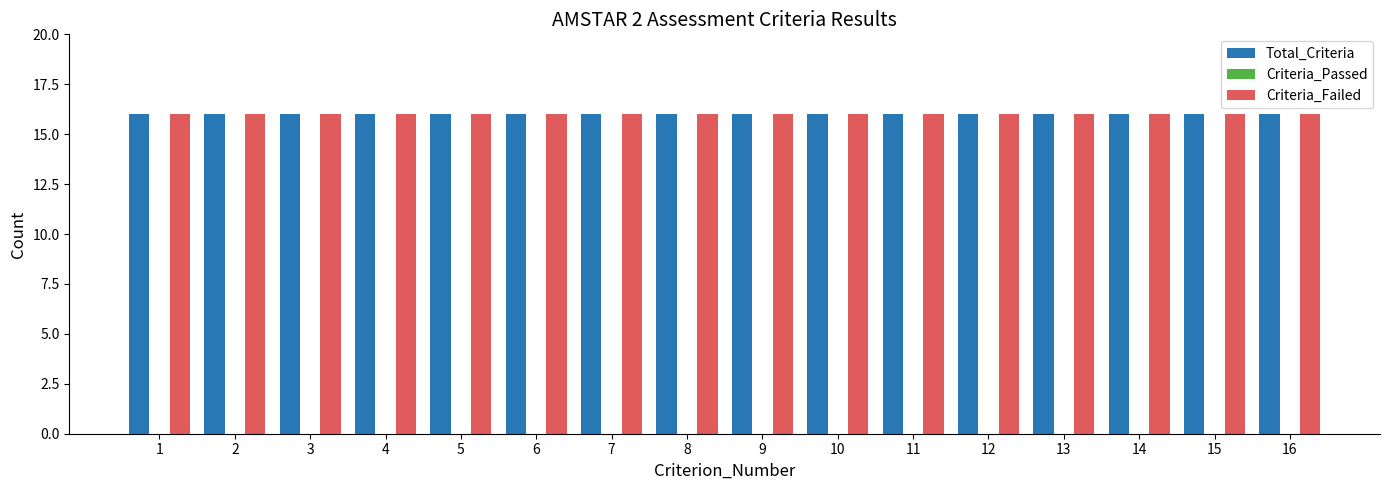

Reading left to right, list all the values displayed in this chart.

Total_Criteria: 16	16	16	16	16	16	16	16	16	16	16	16	16	16	16	16
Criteria_Passed: 0	0	0	0	0	0	0	0	0	0	0	0	0	0	0	0
Criteria_Failed: 16	16	16	16	16	16	16	16	16	16	16	16	16	16	16	16